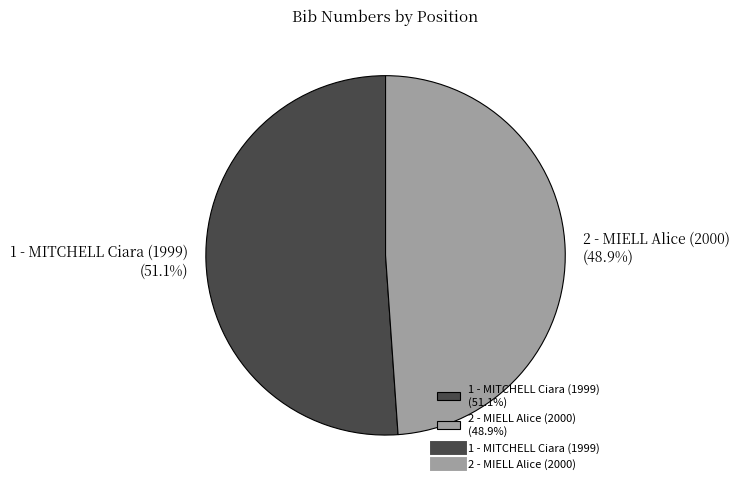

To the nearest percent, what portion does 2 - MIELL Alice (2000) represent?

49%